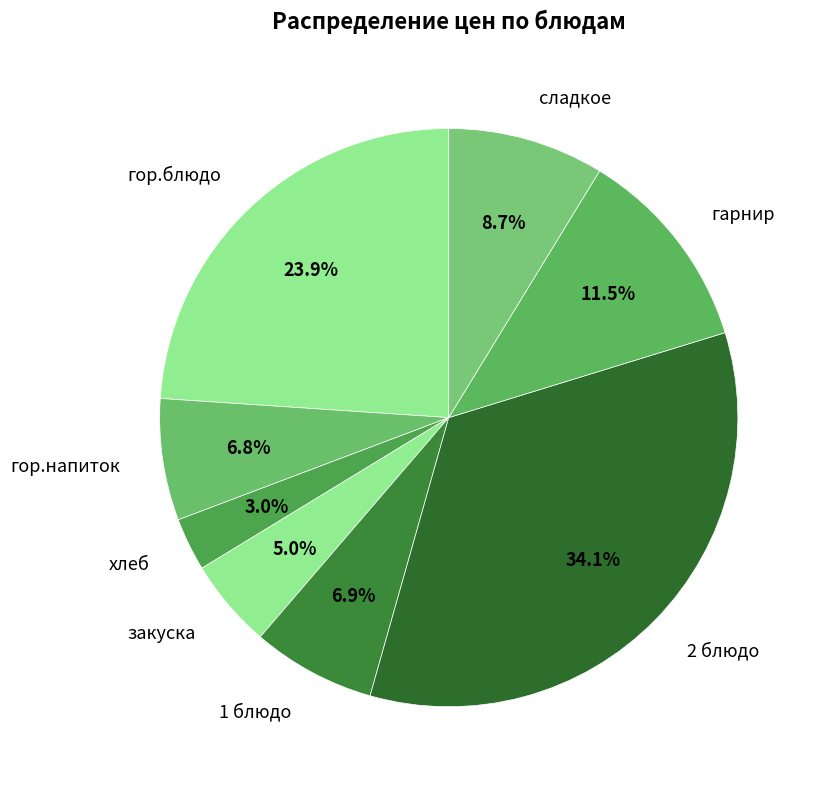

Does гор.блюдо represent more than half of the total?

No